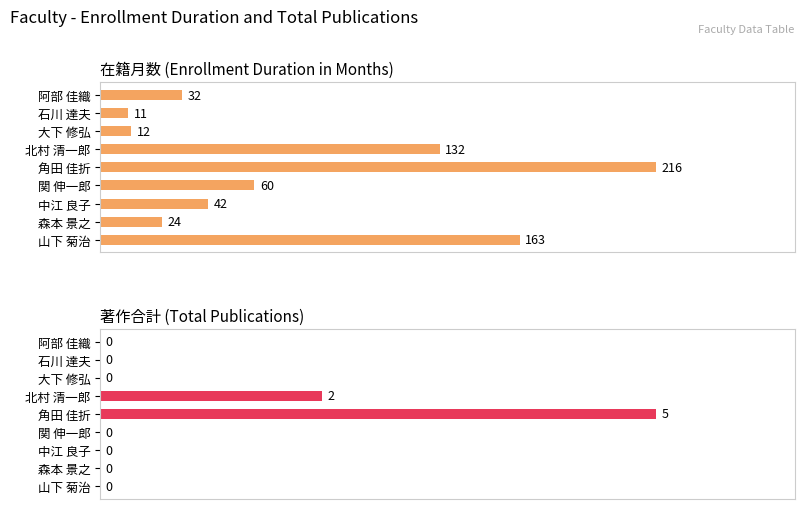

How many categories are shown in the chart?

9